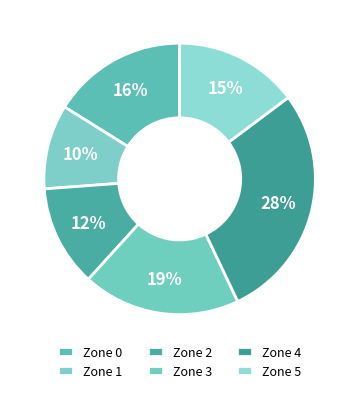

To the nearest percent, what is the difference between the Zone 0 and Zone 2 slice percentages?

4%